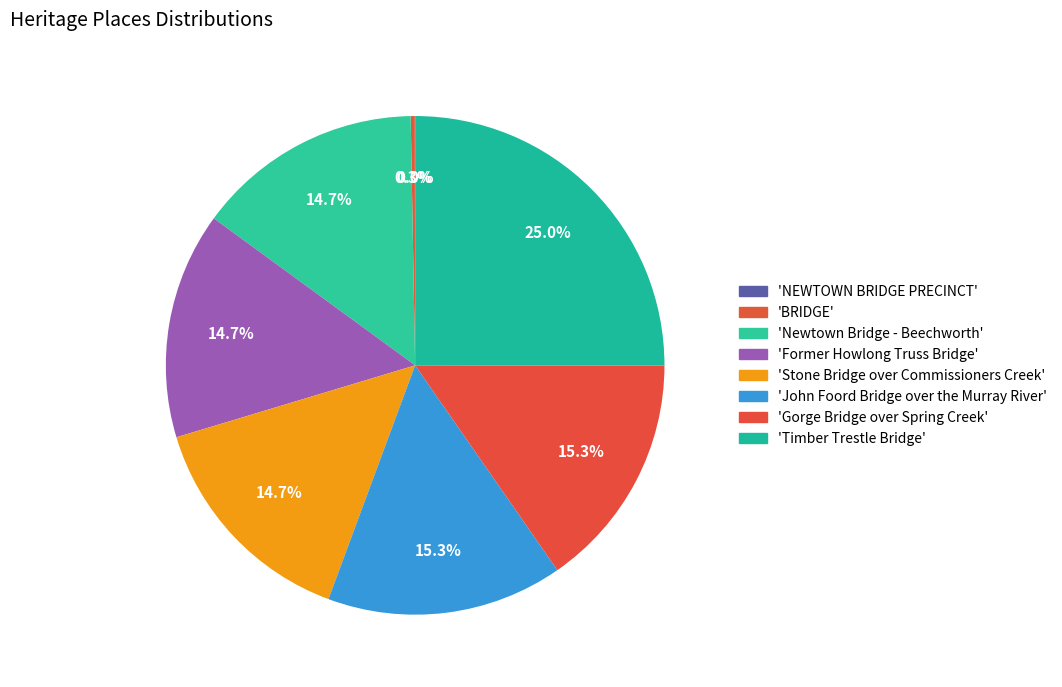

Is there any slice that represents more than half of the pie?

No